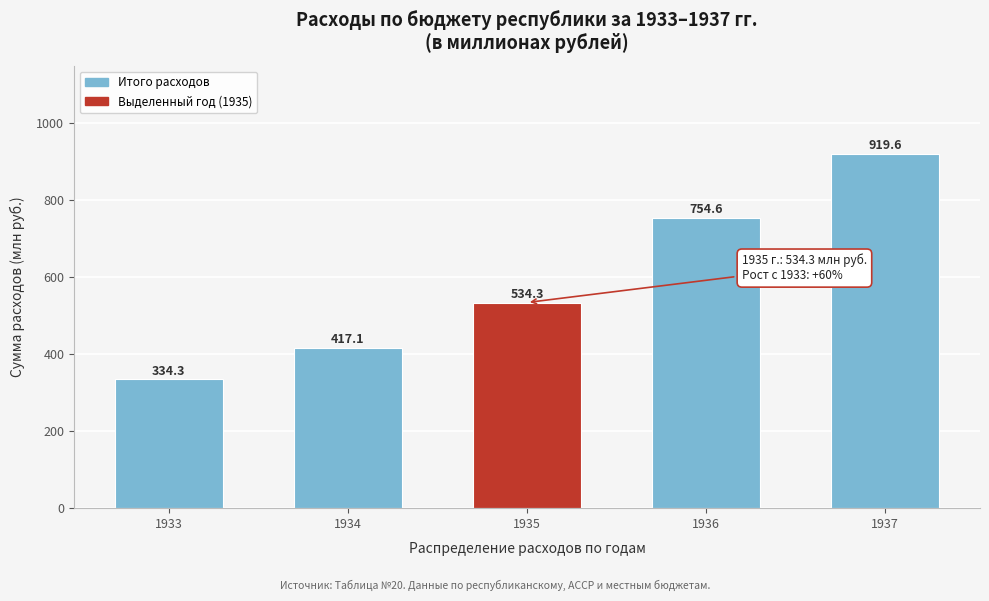

Reading left to right, extract all data points from this chart.

334.3	417.1	534.3	754.6	919.6